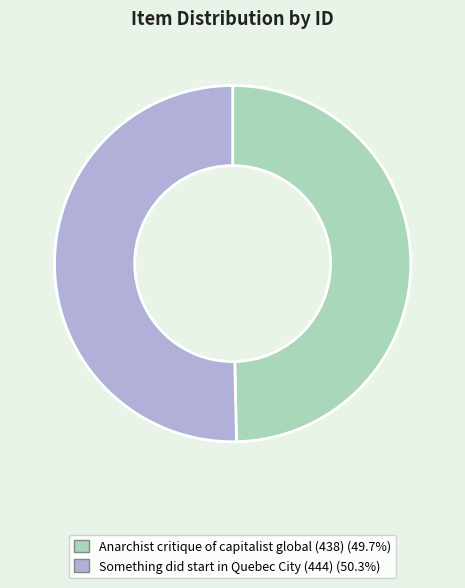

Rank the categories by value from lowest to highest.

Anarchist critique of capitalist global (438), Something did start in Quebec City (444)